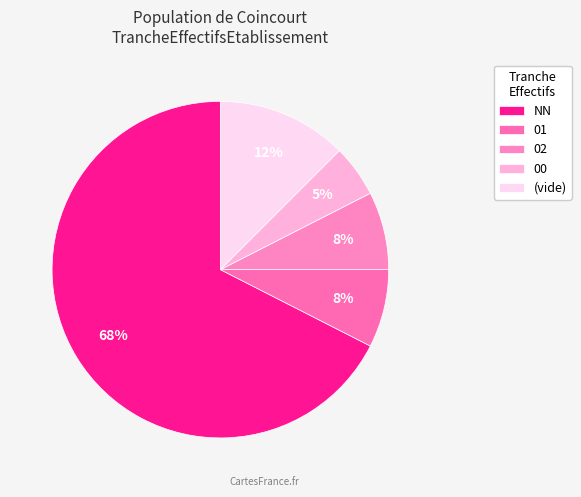

How many segments does this pie chart have?

5